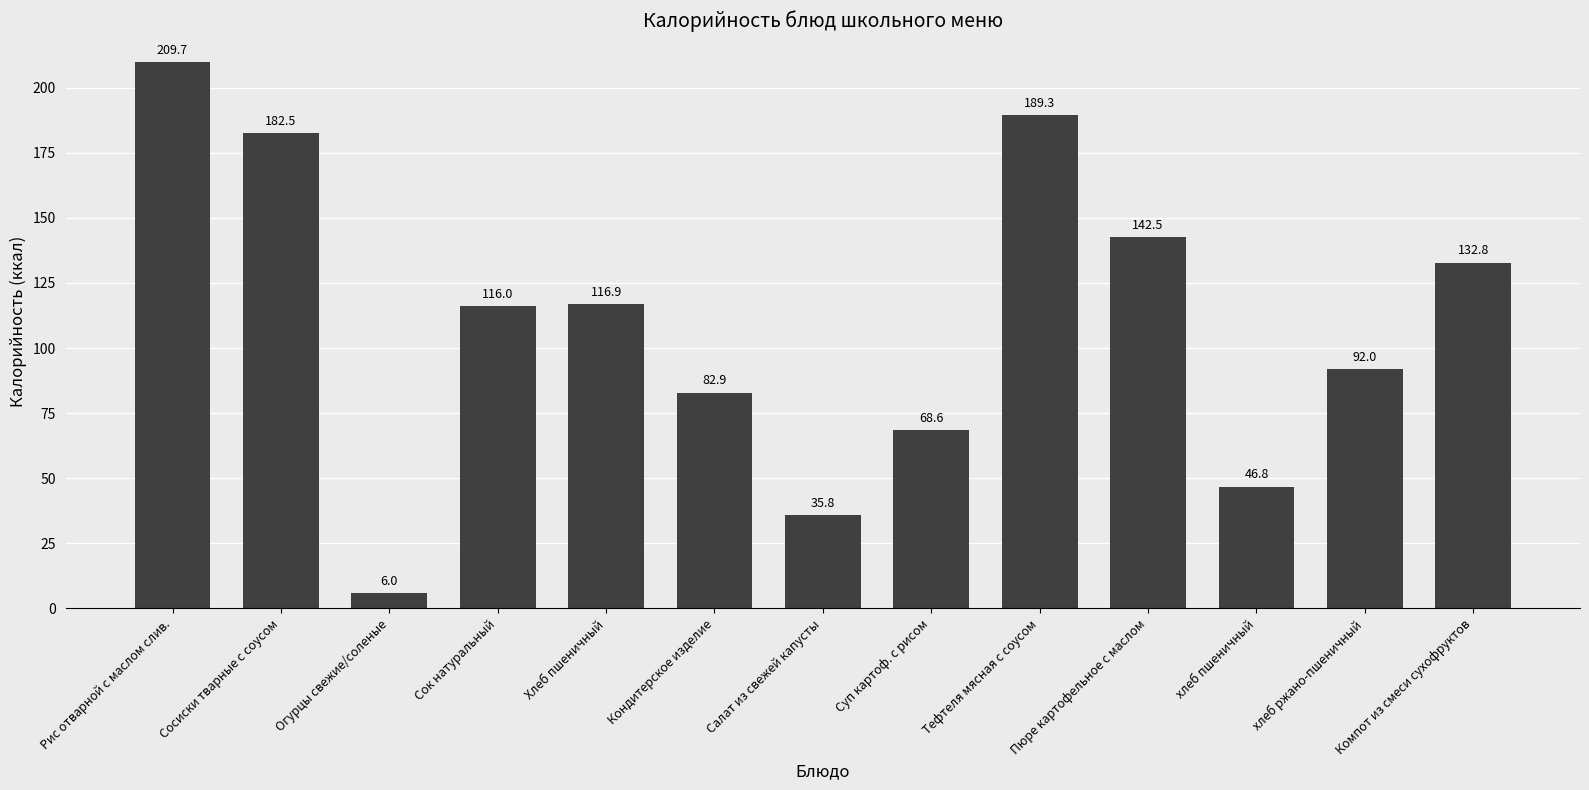

Count the number of data series in this chart.

1